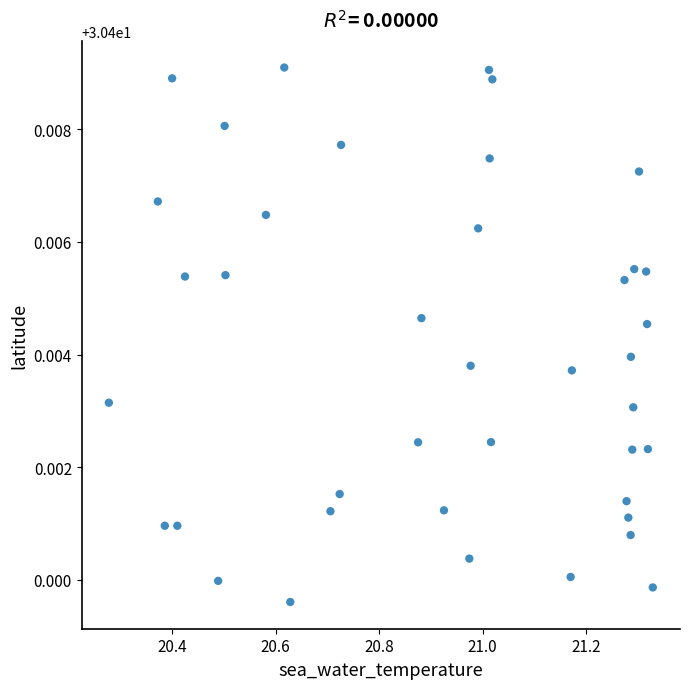

What is the range of X values (max minus min)?

1.1